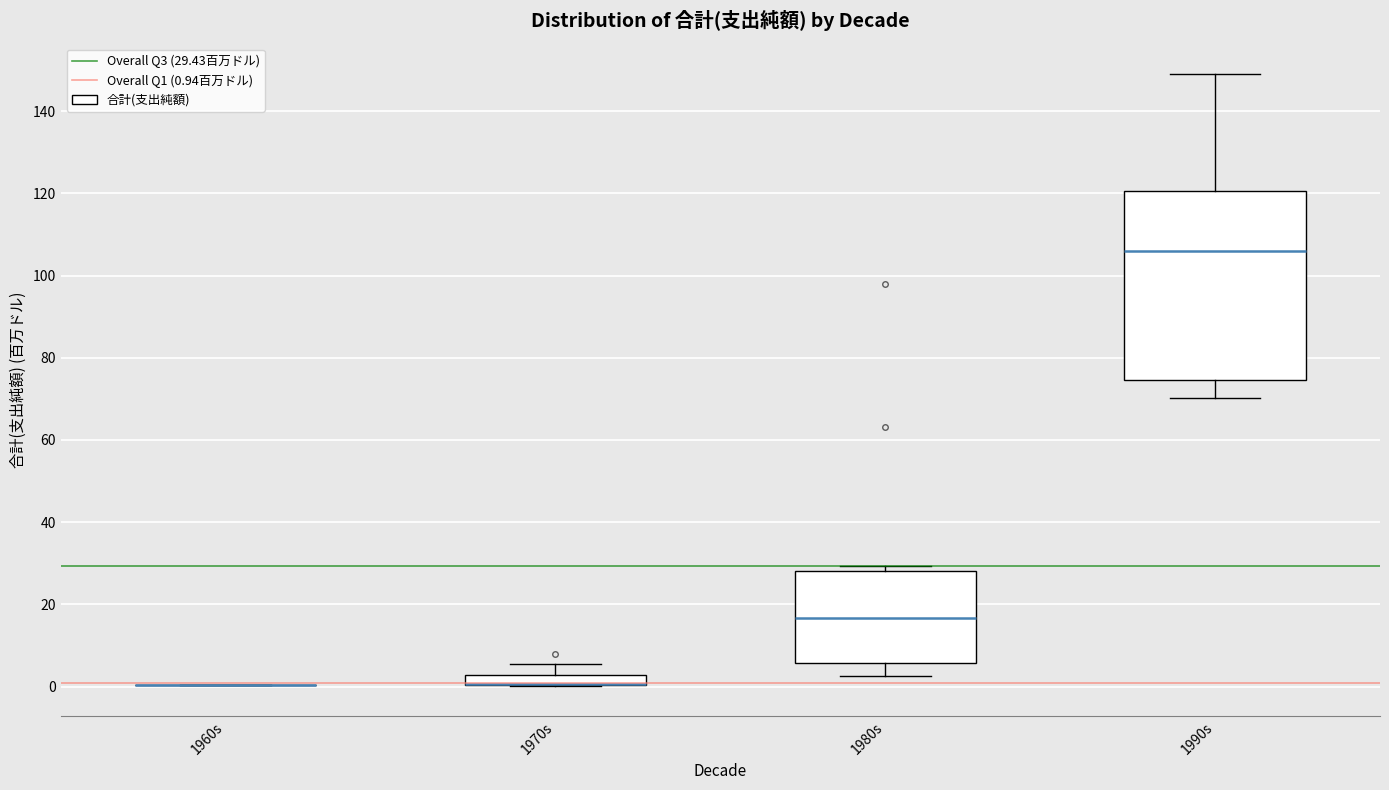

Where is the upper edge of the box for 1990s on the y-axis? The values are not printed on the chart, so give them approximately, as read against the axis.

120